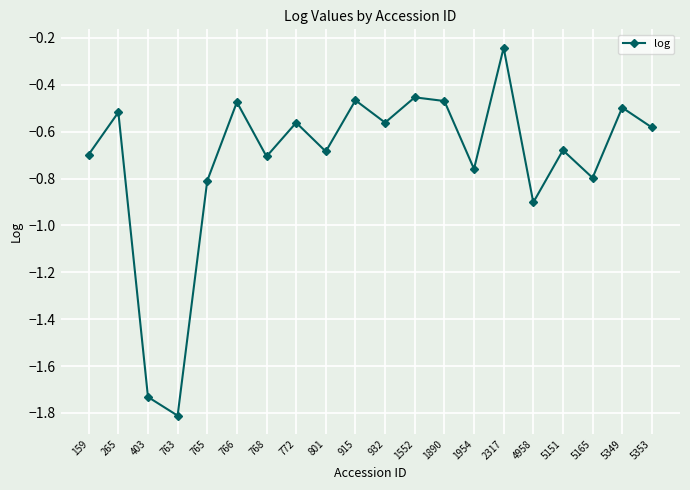

Where is the first local minimum?

763